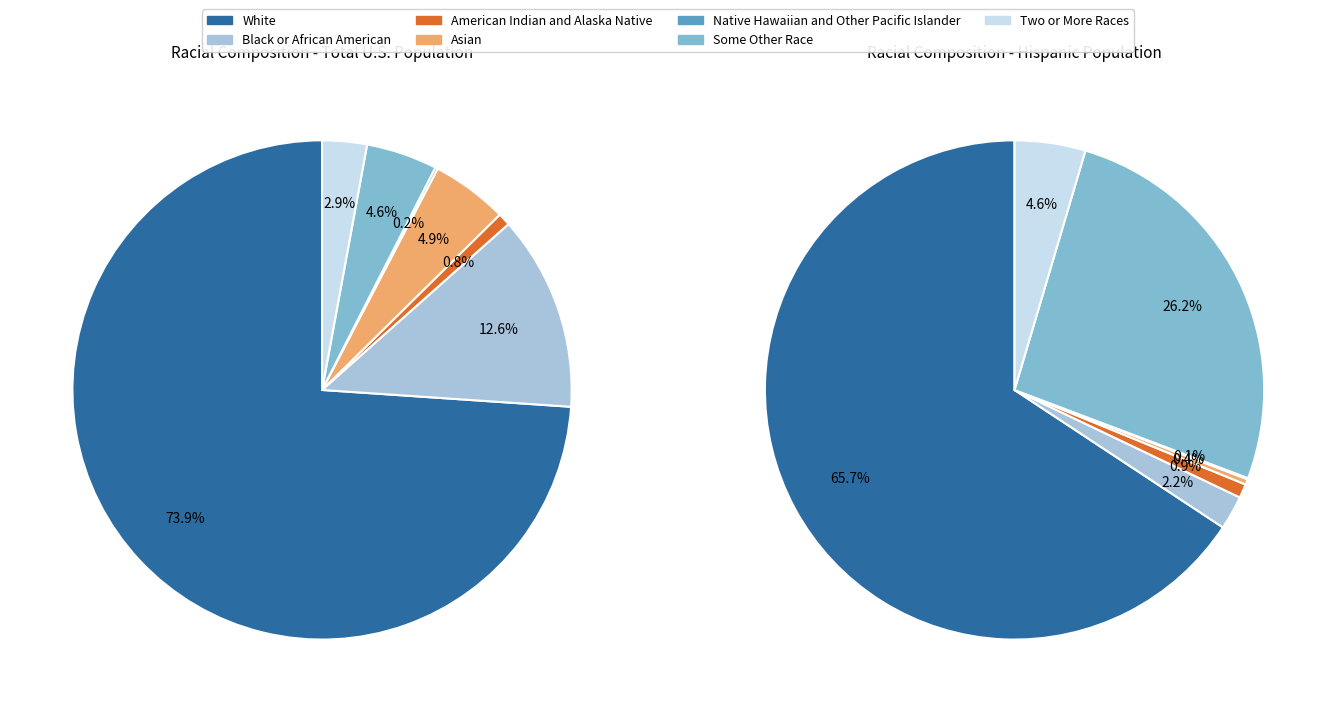

Rank the categories by value from highest to lowest.

White, Black or African American, Asian, Some Other Race, Two or More Races, American Indian and Alaska Native, Native Hawaiian and Other Pacific Islander